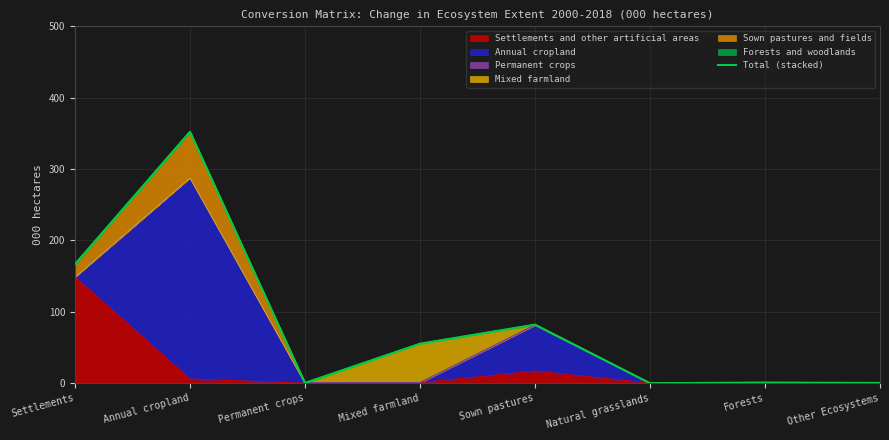

Which label corresponds to the largest value in the chart?

Annual cropland